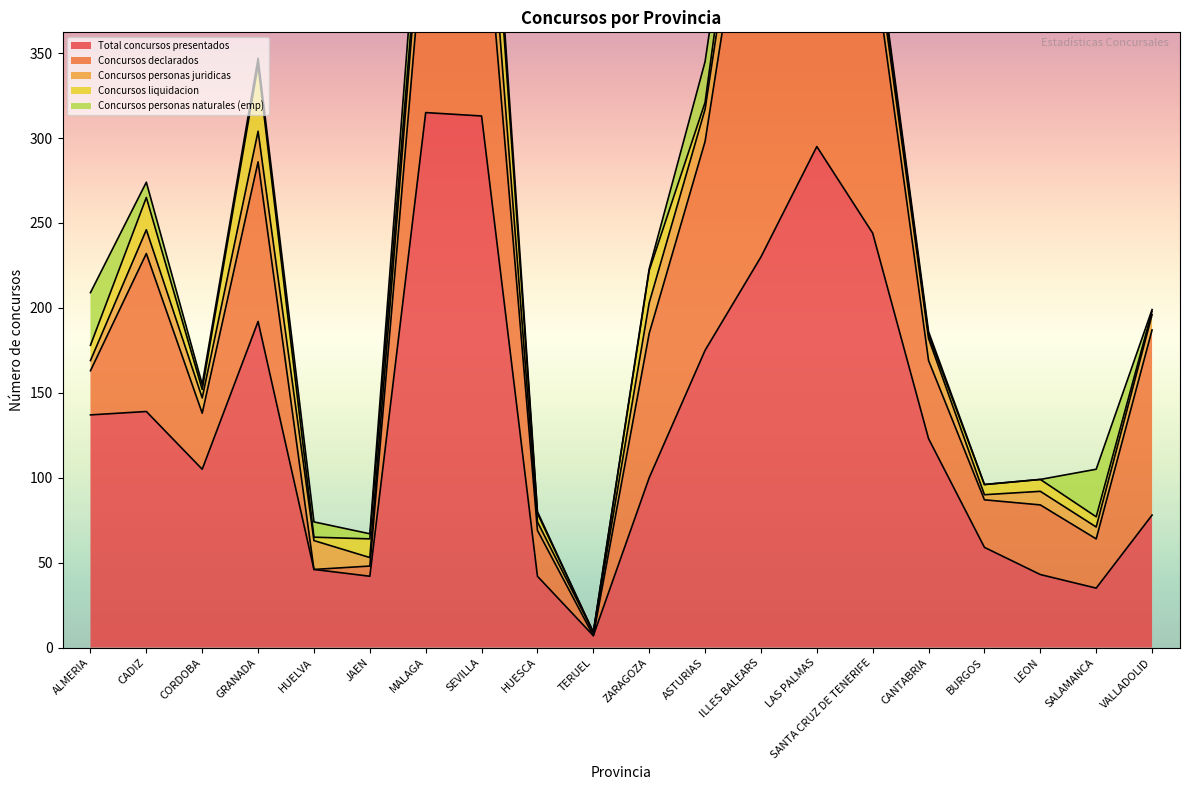

In Concursos personas juridicas, how many points are lower than both neighbors (excluding endpoints)?

6